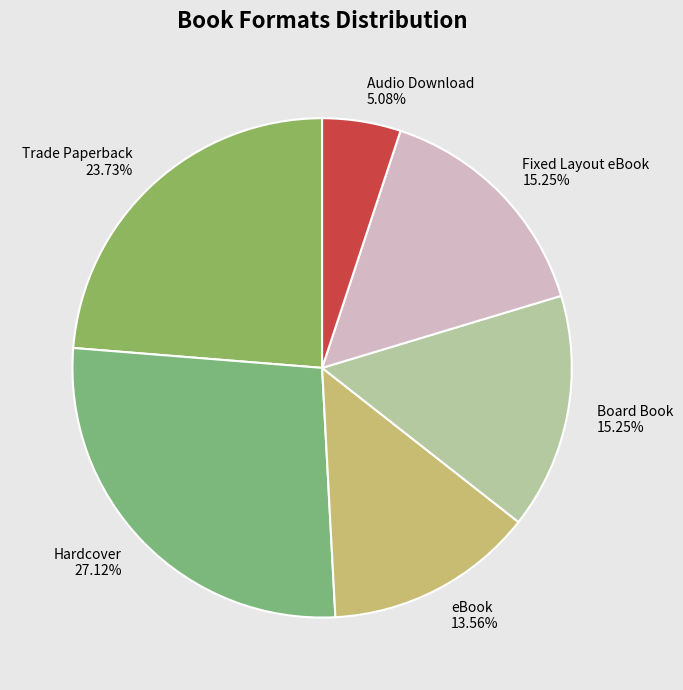

Is Trade Paperback 23.73% the majority of the pie?

No